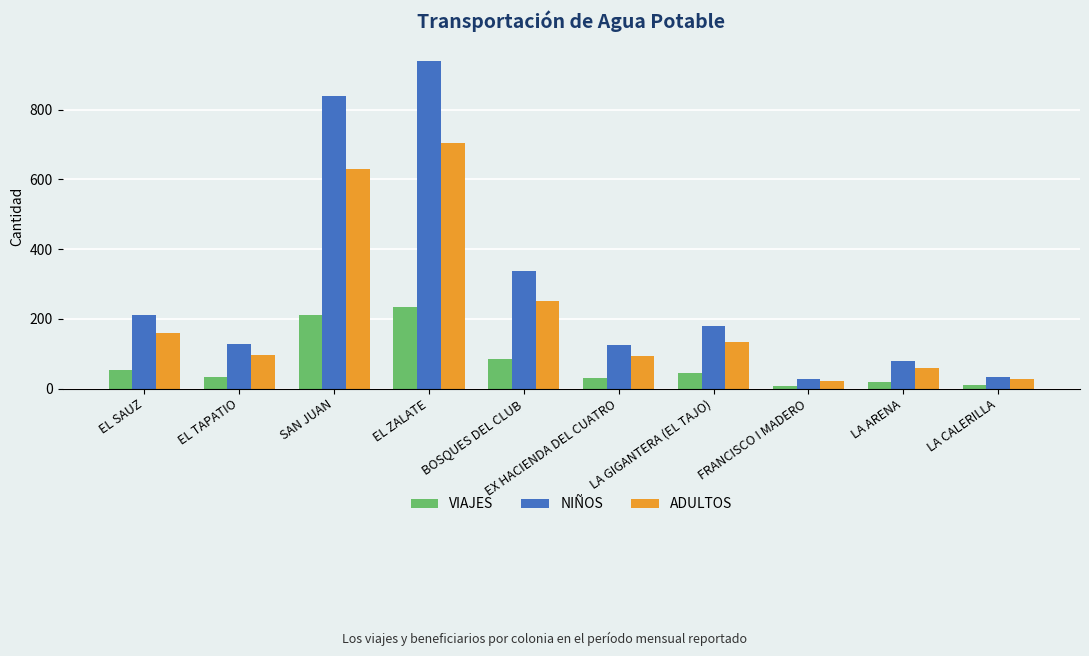

Is it true that VIAJES equals 94 at EL SAUZ?

False